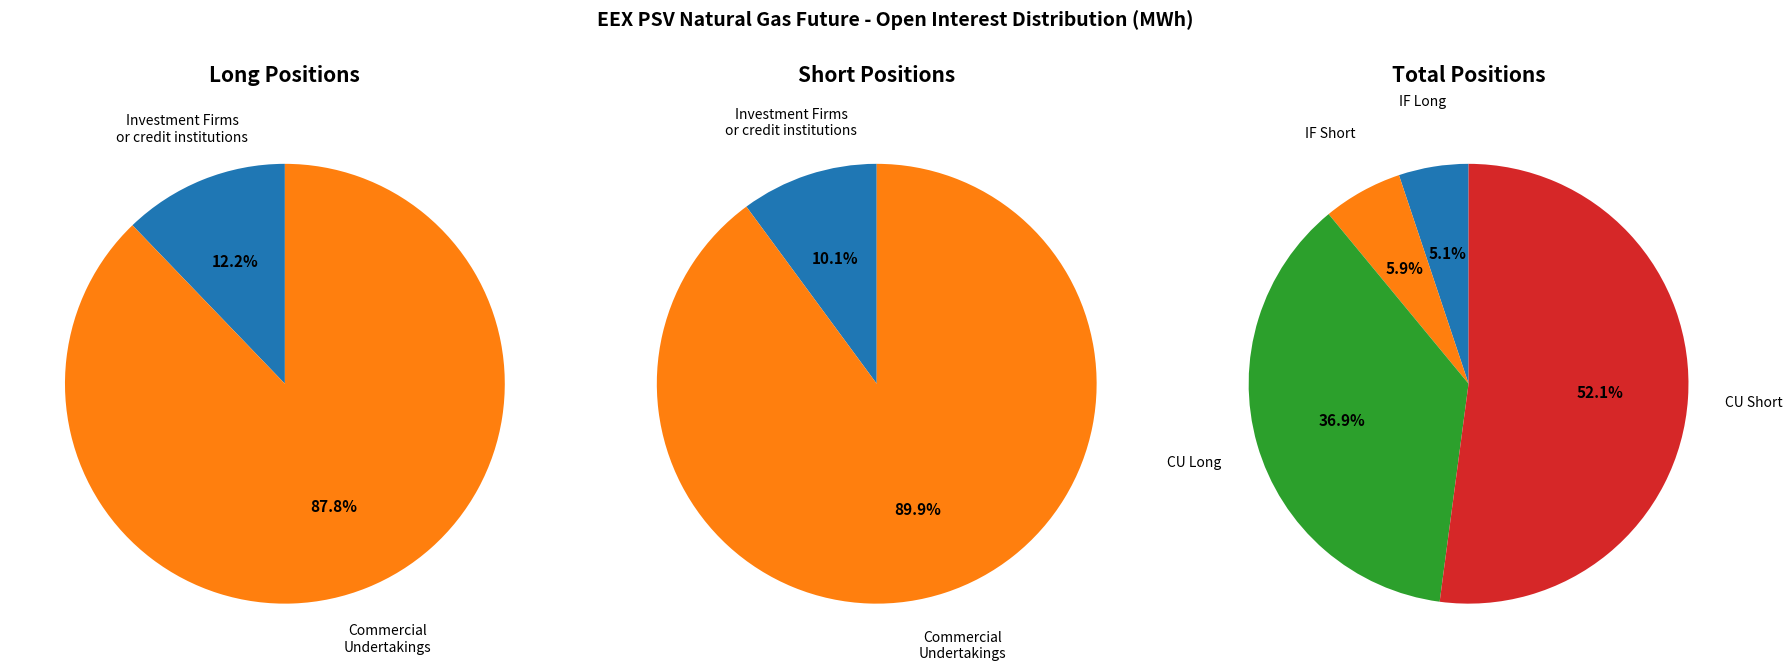

What percentage is NOT represented by Operators with compliance obligations?

100.0%